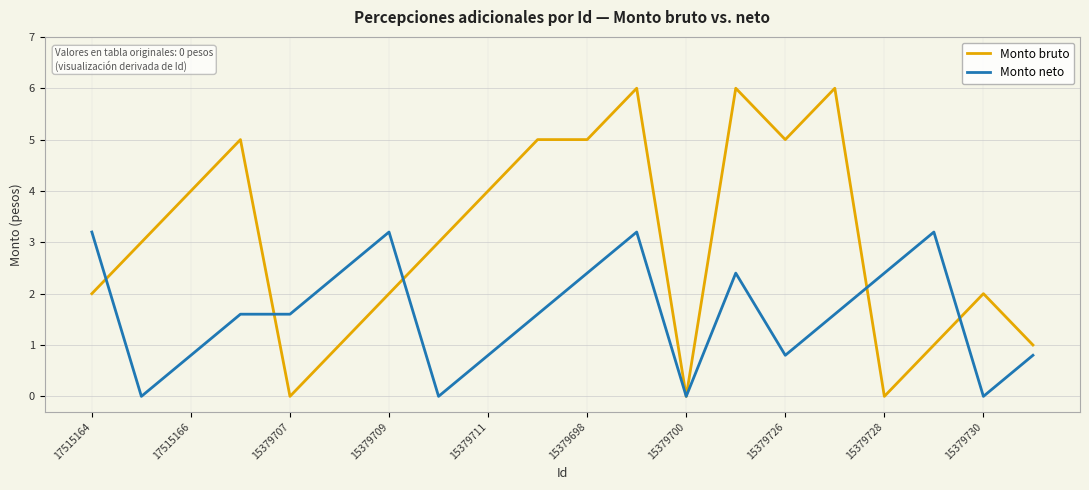

What is the sum of all Monto bruto values?

61.0